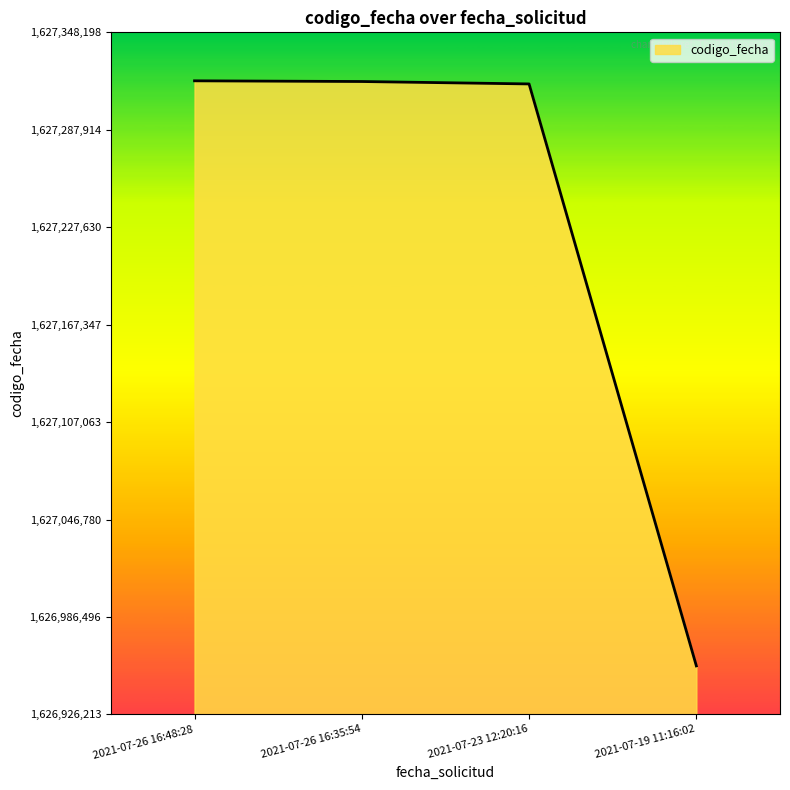

What is the maximum value shown in the chart?

1627318198